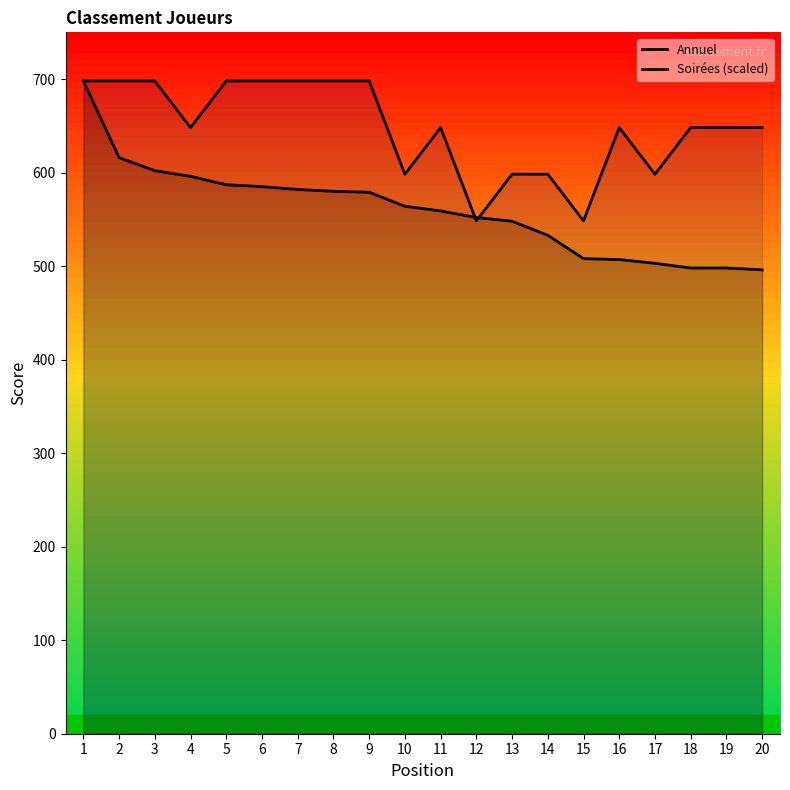

What is the total value across all series at 20?

1144.1